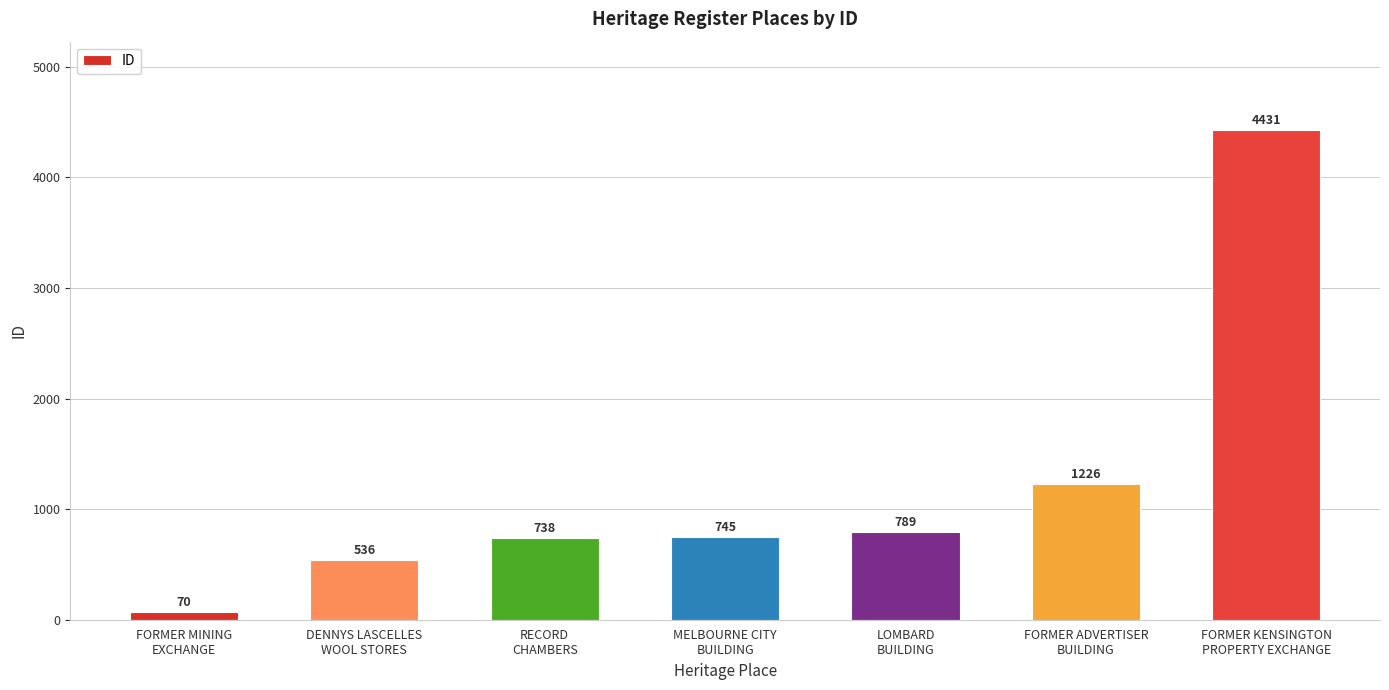

Approximately how many times larger is the value at FORMER MINING
EXCHANGE compared to MELBOURNE CITY
BUILDING?

0.1